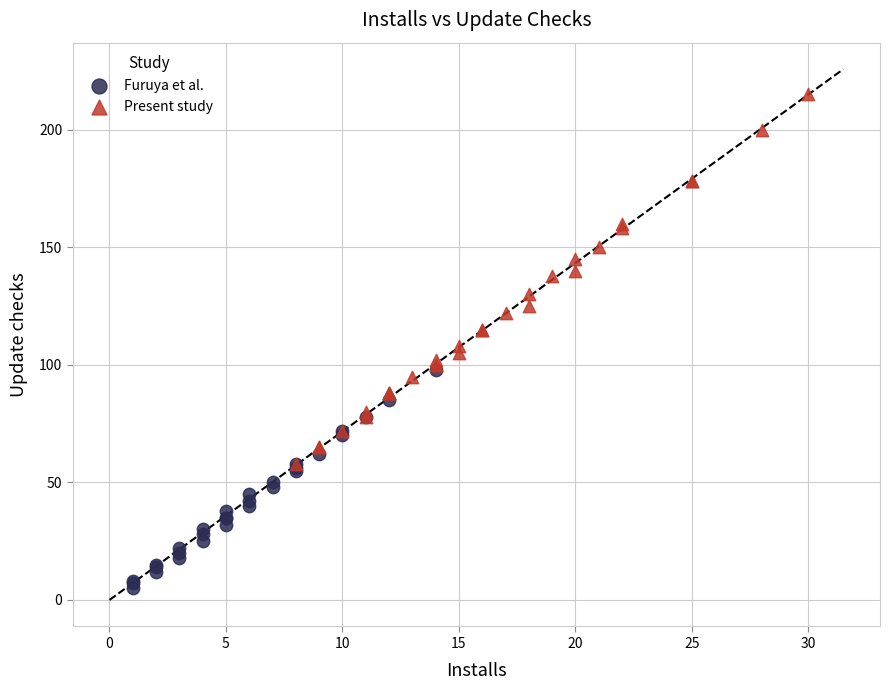

Which series reaches the minimum Y coordinate?

Furuya et al.